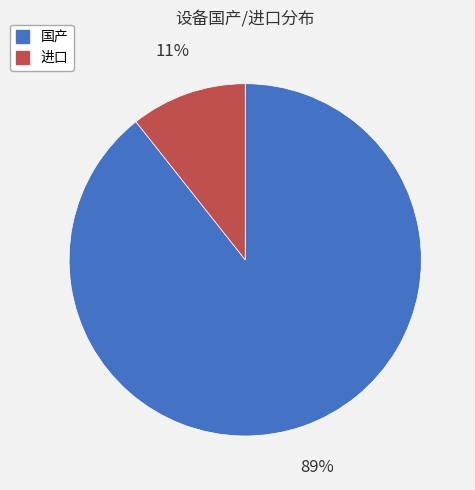

To the nearest percent, what percentage of the pie is 进口?

11%